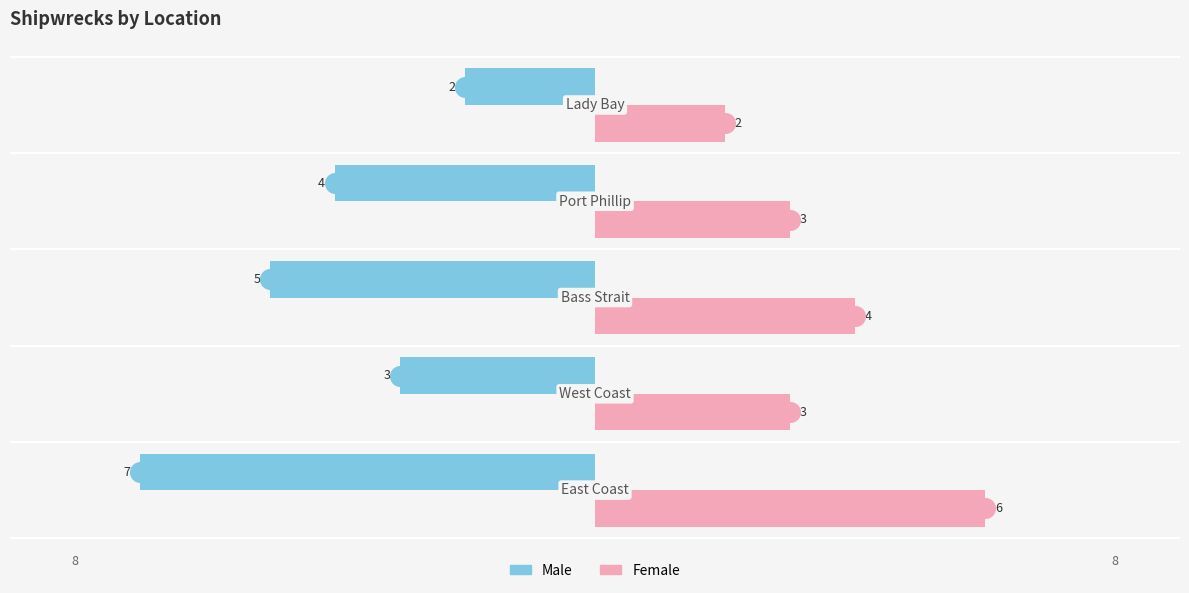

Which series has the largest Y range (max minus min)?

Male